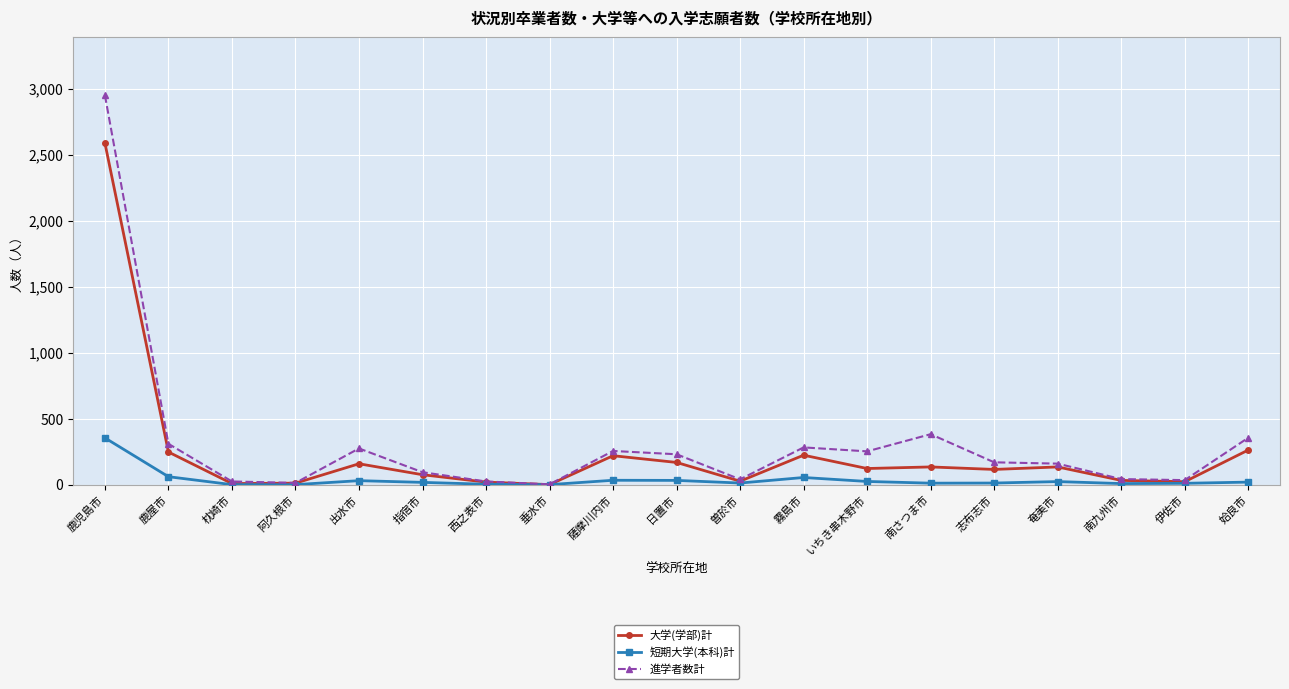

At which category is the sum across all series the highest?

鹿児島市